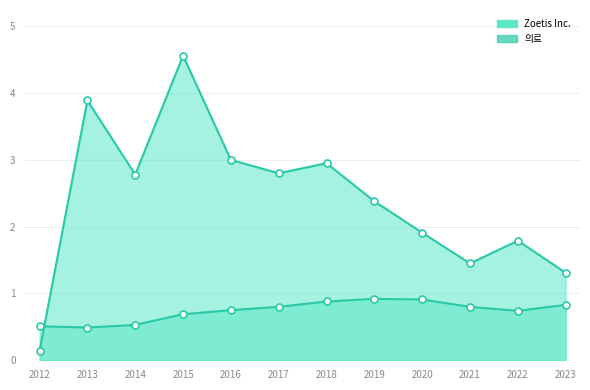

How many intersections are there between 의료 and Zoetis Inc.?

1